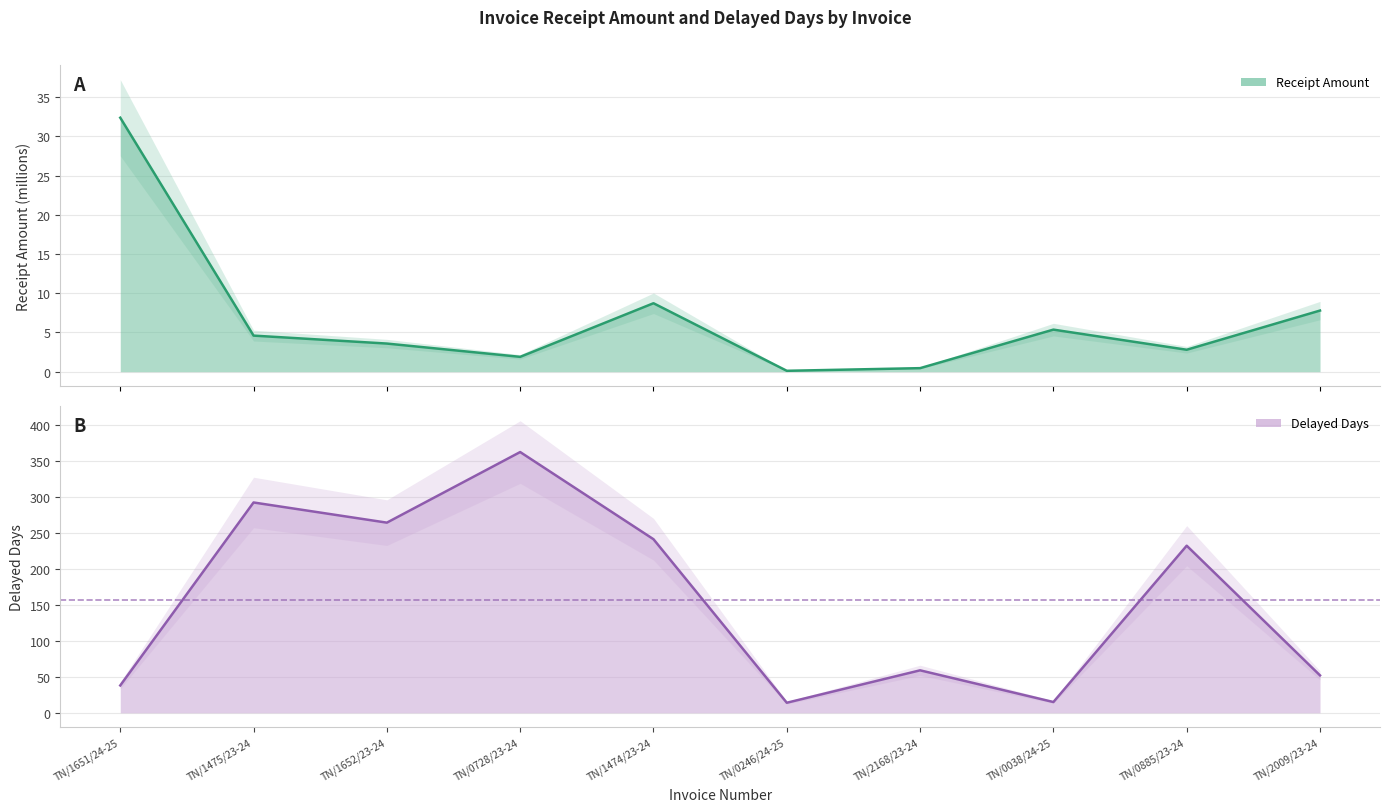

What is the greatest value displayed?

362.0